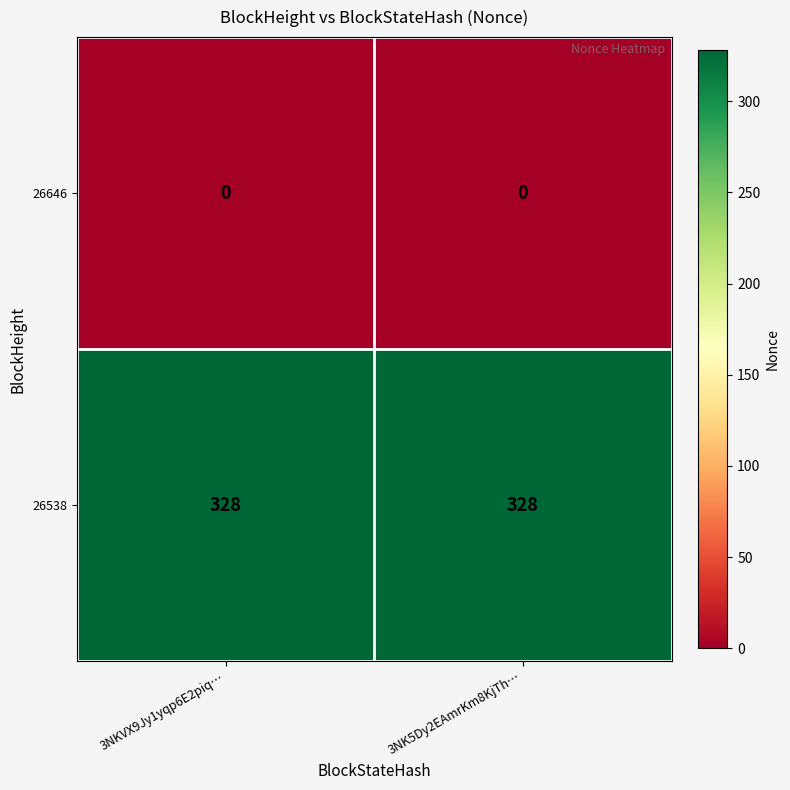

True or false: 26538 has a value of 493 at 3NK5Dy2EAmrKm8KjTh….

False